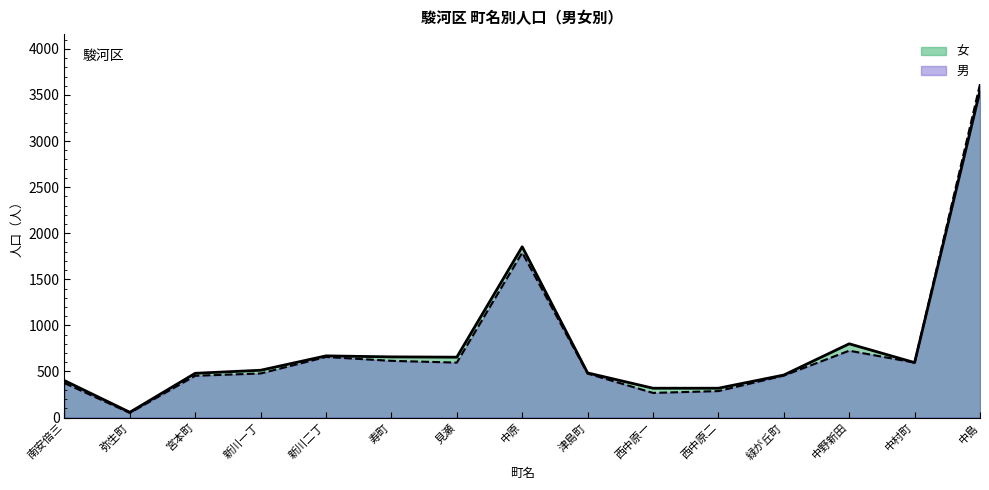

What is the difference between the 女 values at 寿町 and 南安倍三?

257